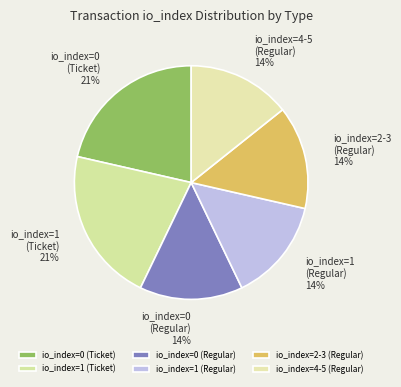

Combined, do io_index=0 (Regular) and io_index=2-3 (Regular) account for over 50%?

No